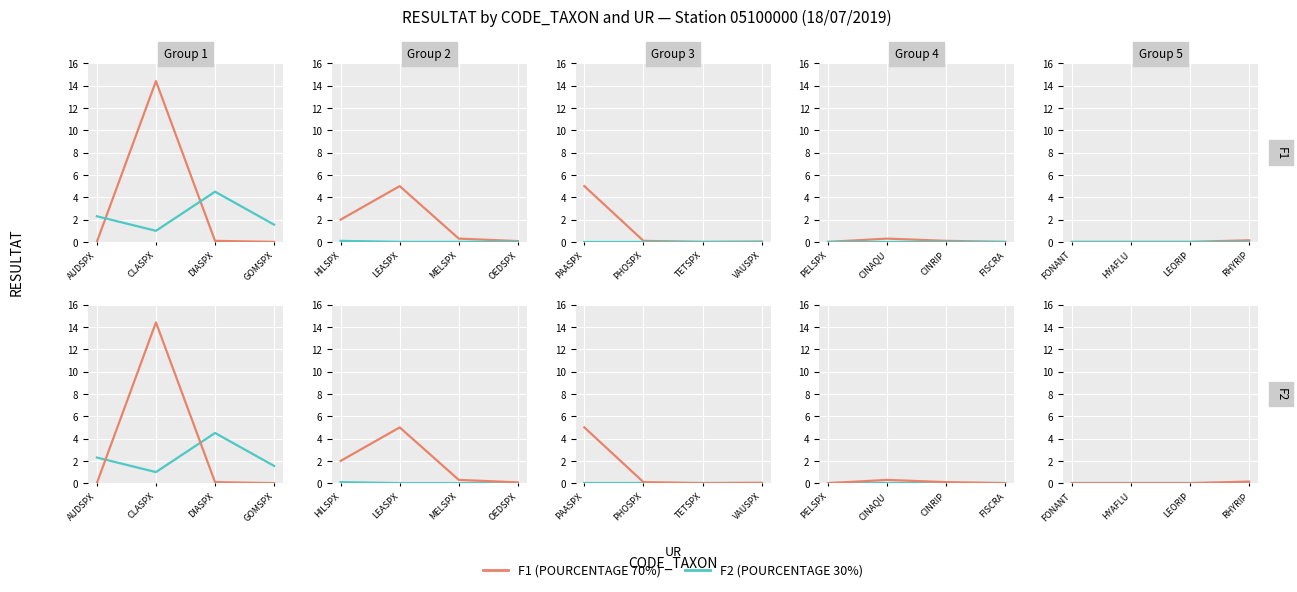

At which label is F1 (70%) closest to 0?

FONANT